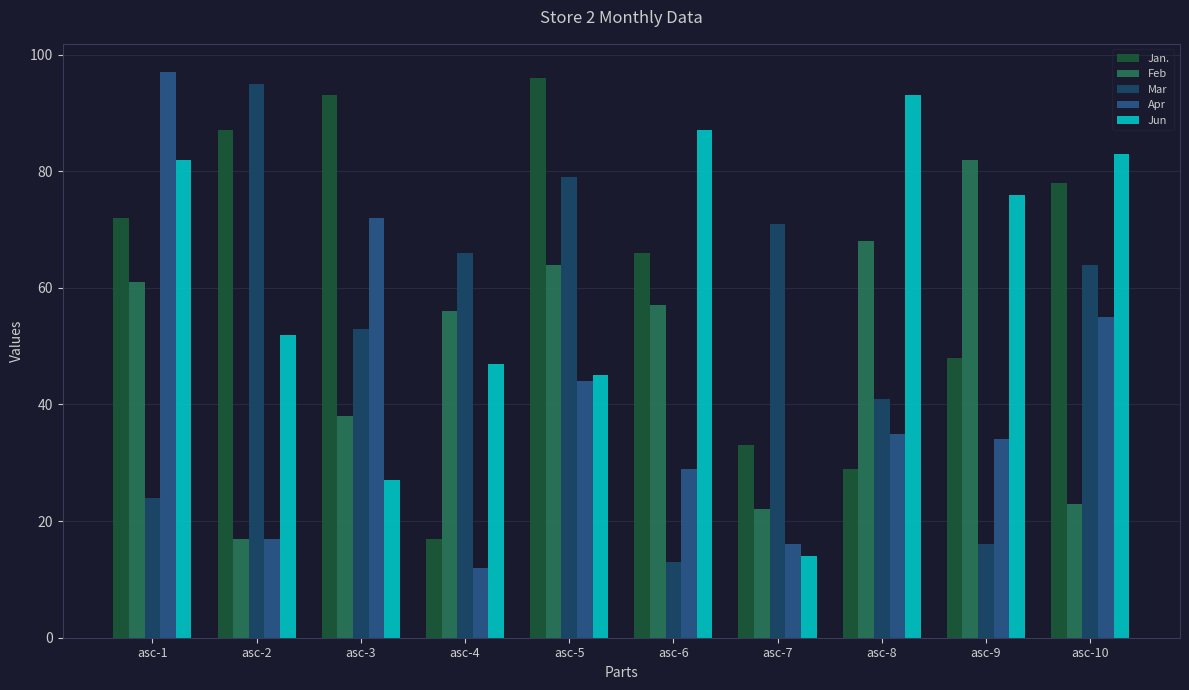

What value does the Jan. series have at asc-4, to the nearest 10?

20